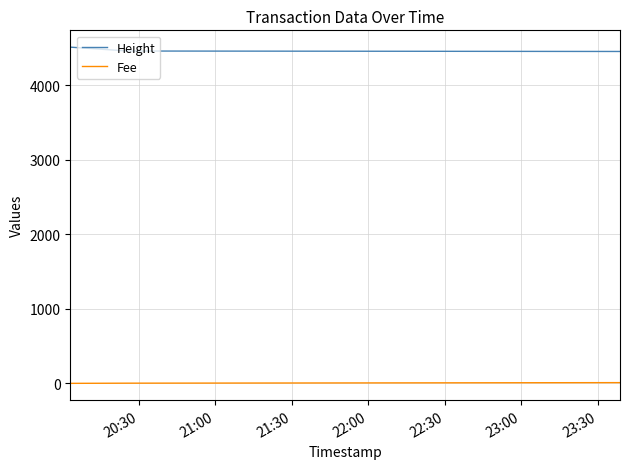

What is the average value of the Fee series?

4.1